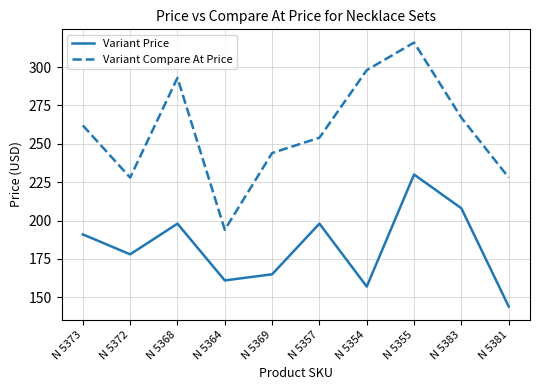

What are all the series names shown in the legend?

Variant Price, Variant Compare At Price